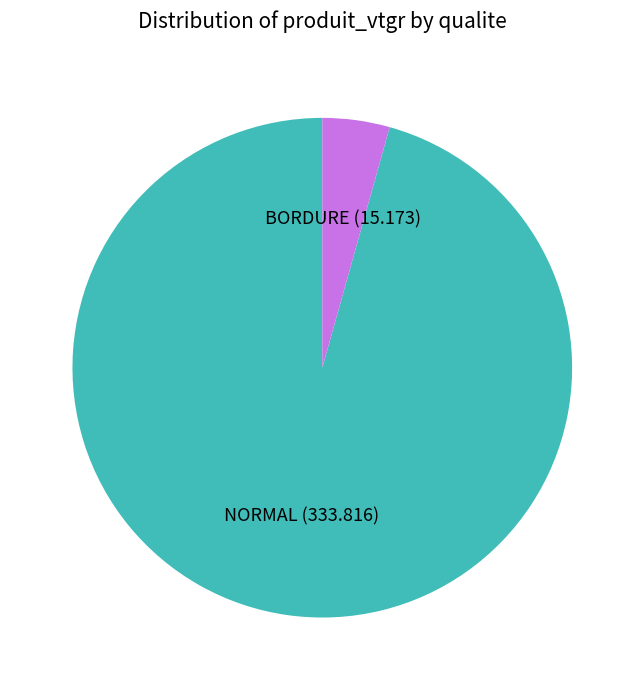

What is the majority slice?

NORMAL